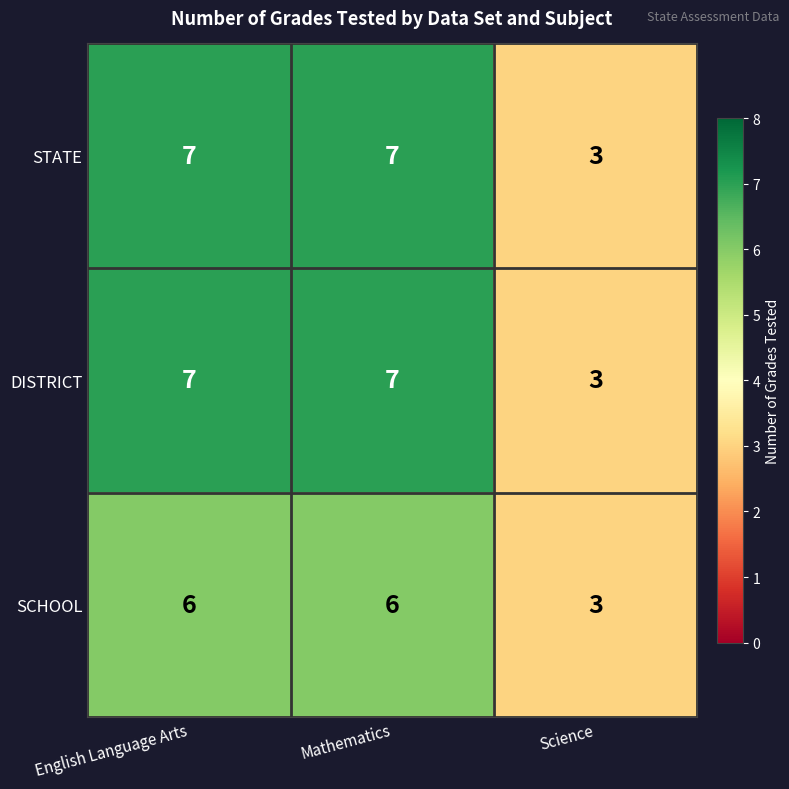

Count the number of data series in this chart.

3